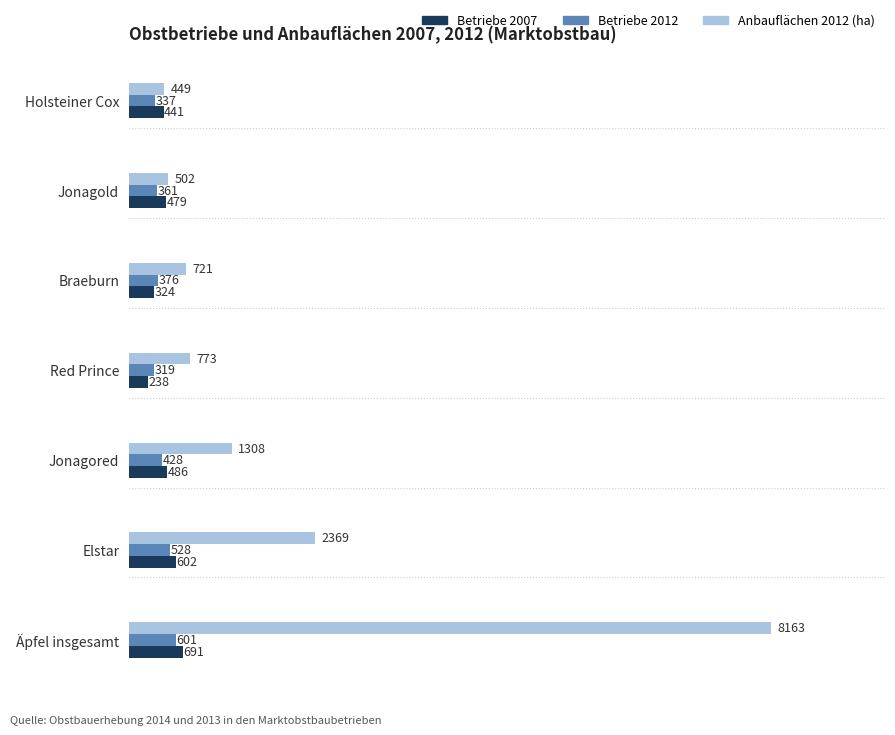

What is the total value across all series at Jonagored?

2222